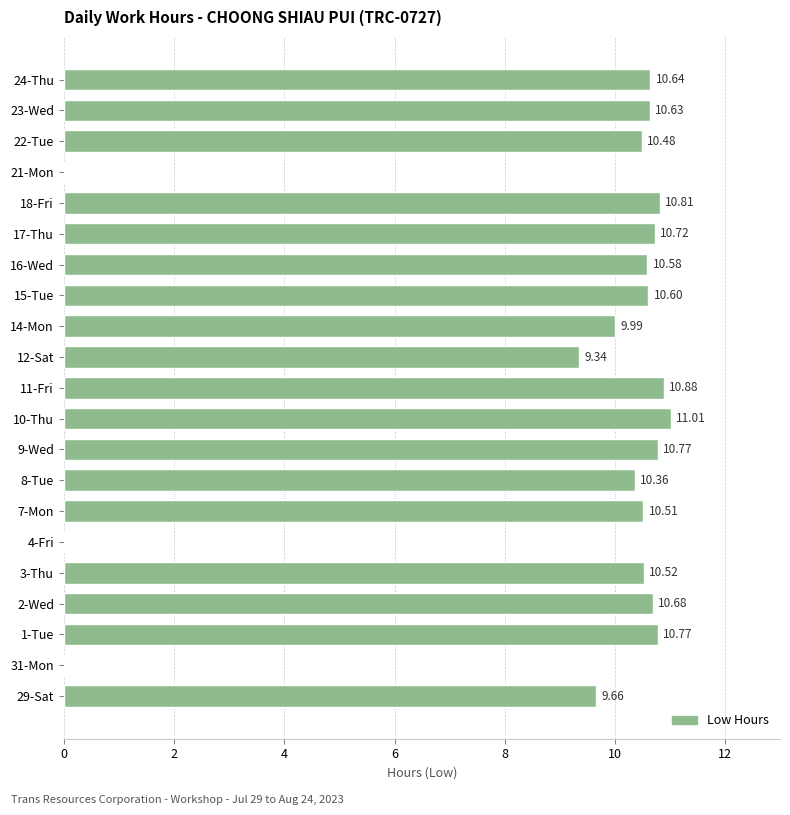

Approximately how many times larger is the value at 18-Fri compared to 16-Wed?

1.0